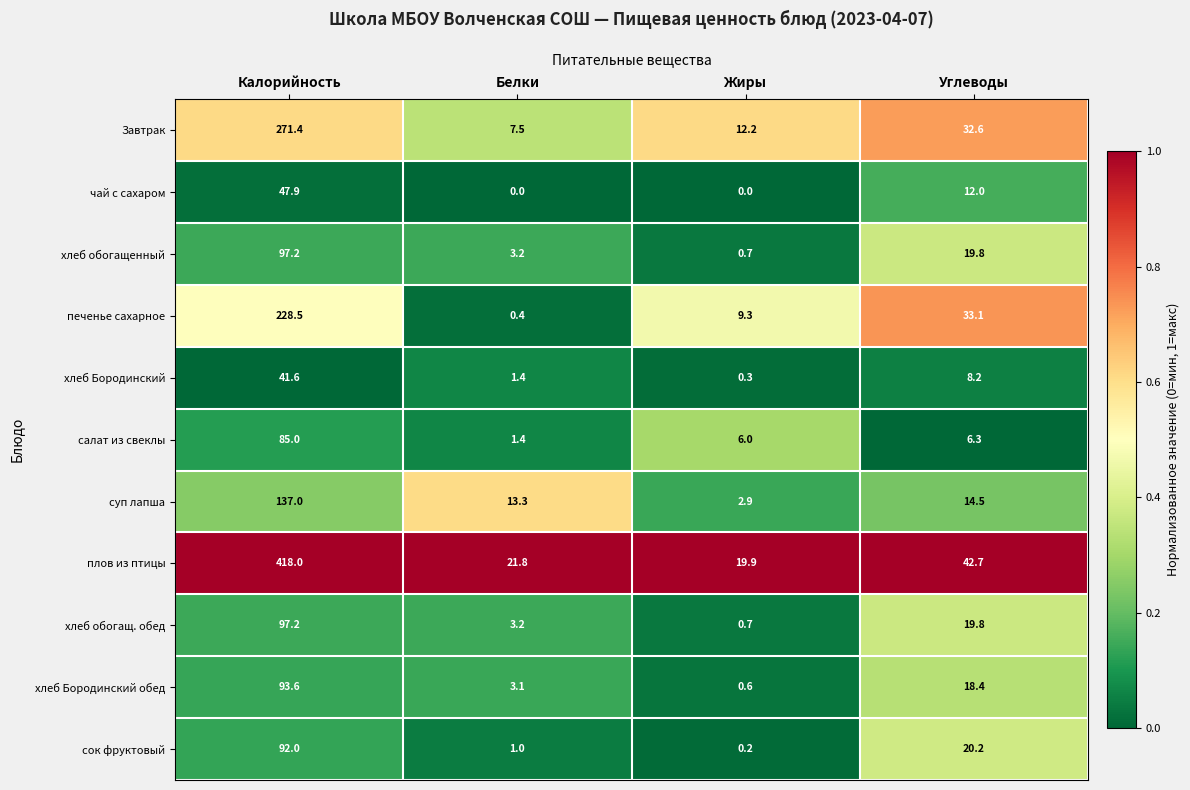

Where does the хлеб Бородинский обед series first go above 18?

Калорийность